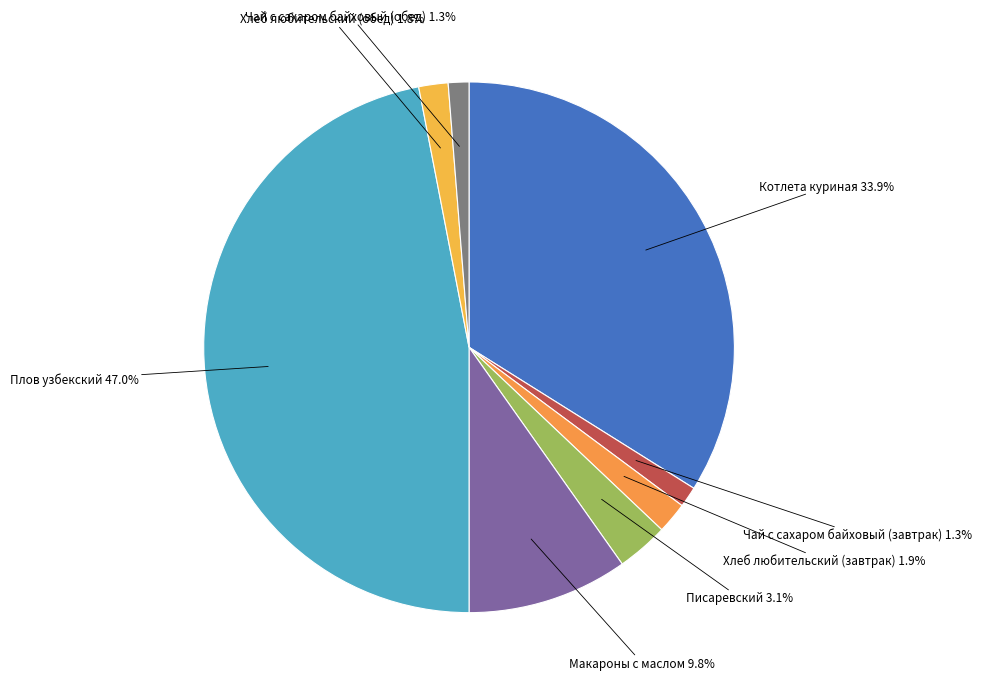

To the nearest percent, what percentage of the pie is Хлеб любительский (обед)?

2%